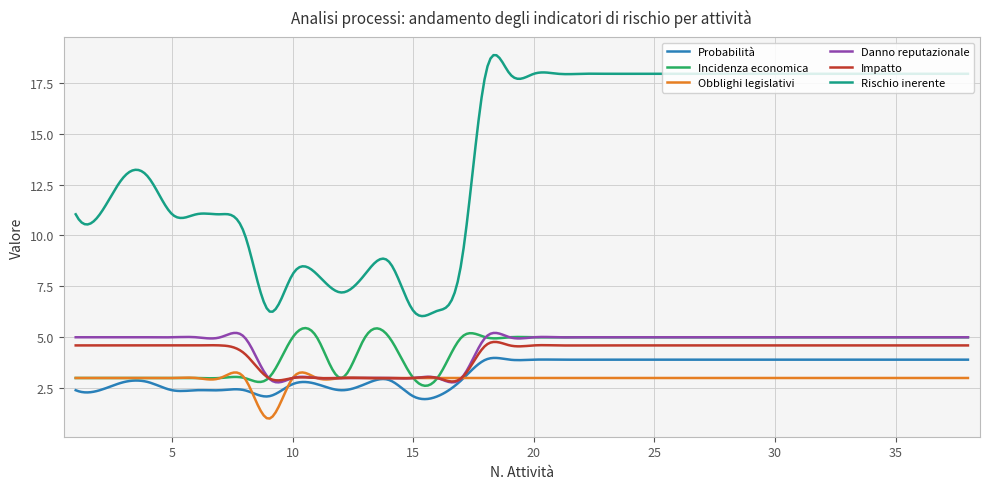

After their last crossing, which series has the higher values: Probabilità or Obblighi legislativi?

Probabilità